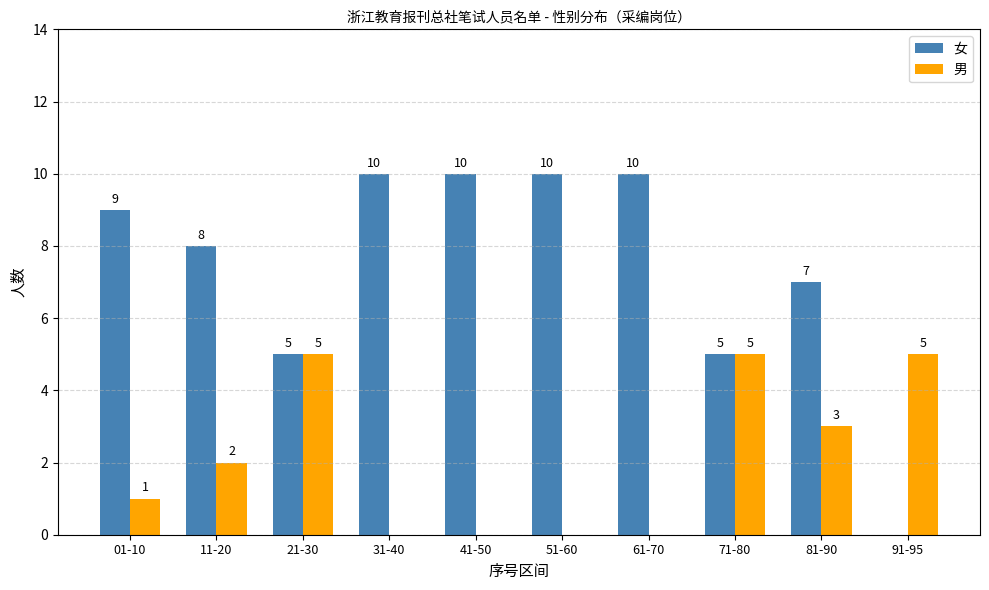

How many categories are shown in the chart?

10